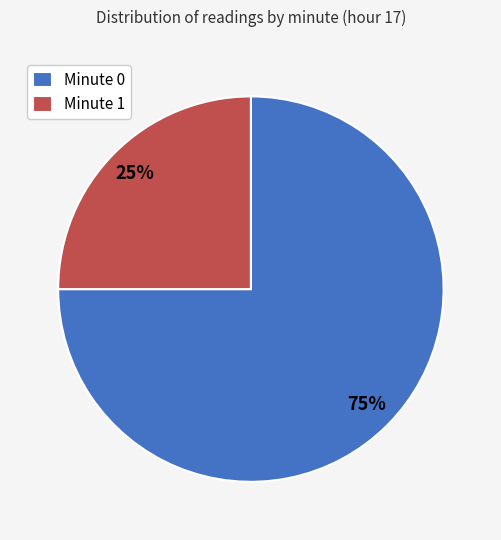

Combined, do Minute 1 and Minute 0 account for over 50%?

Yes